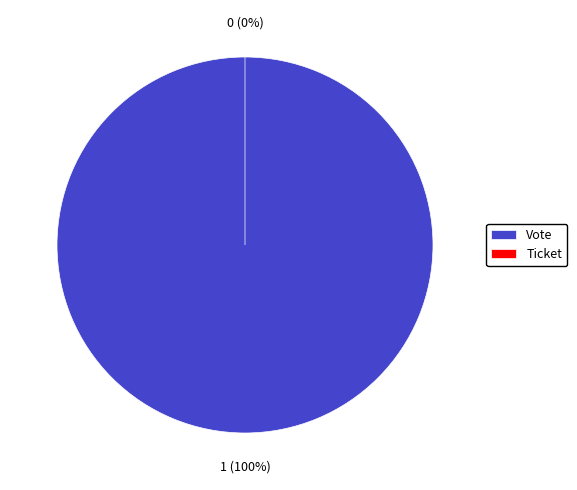

How many segments does this pie chart have?

2